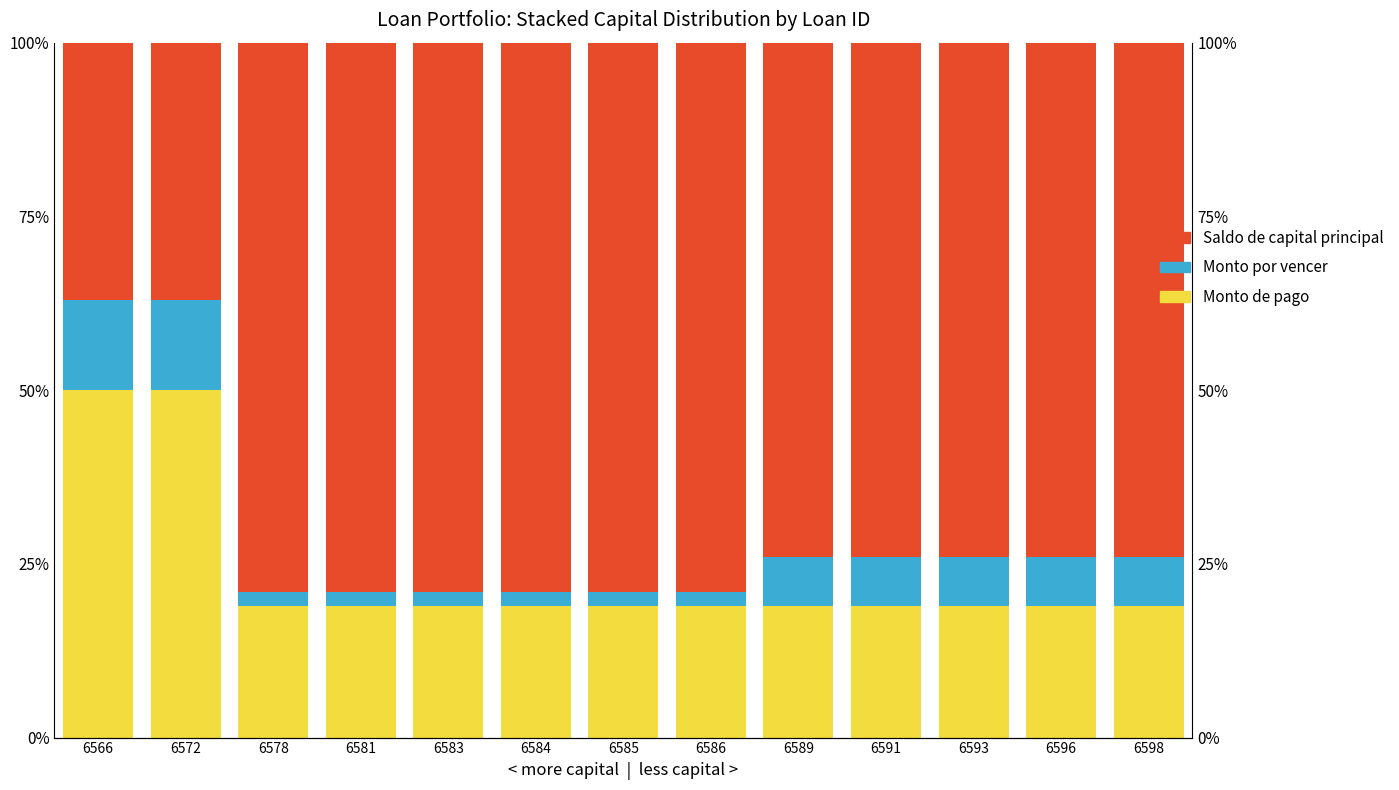

What is the value of the Saldo Capital bar at the 1st from the left?

50